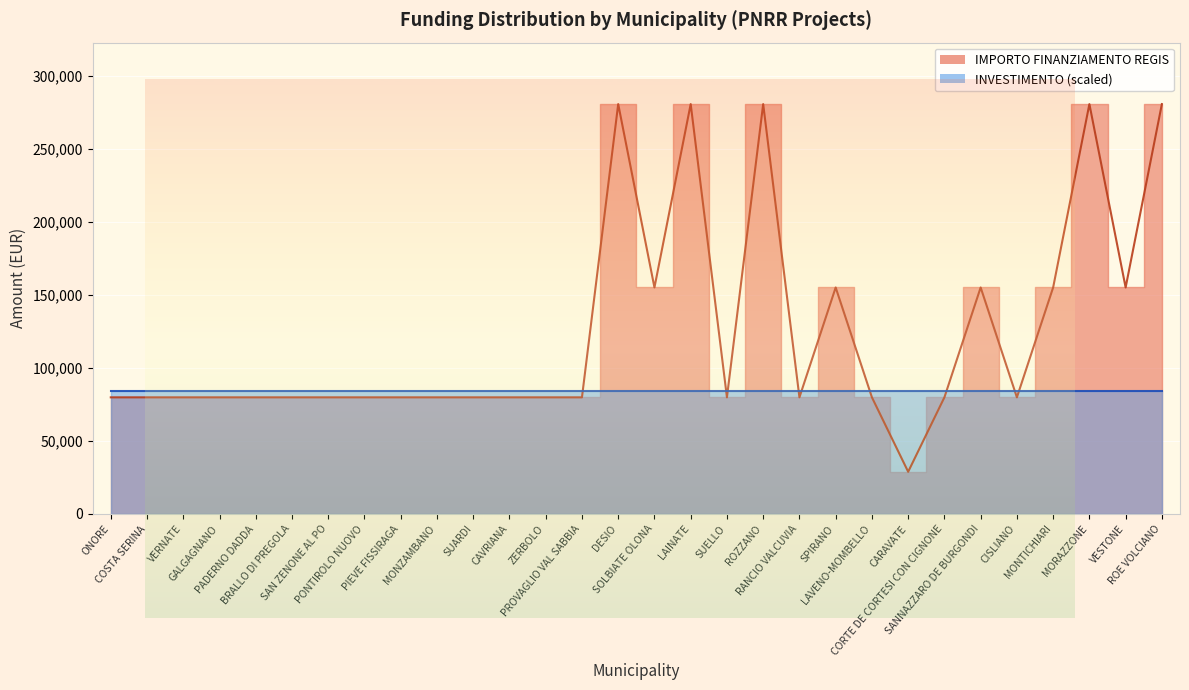

What is the smallest value displayed?

28902